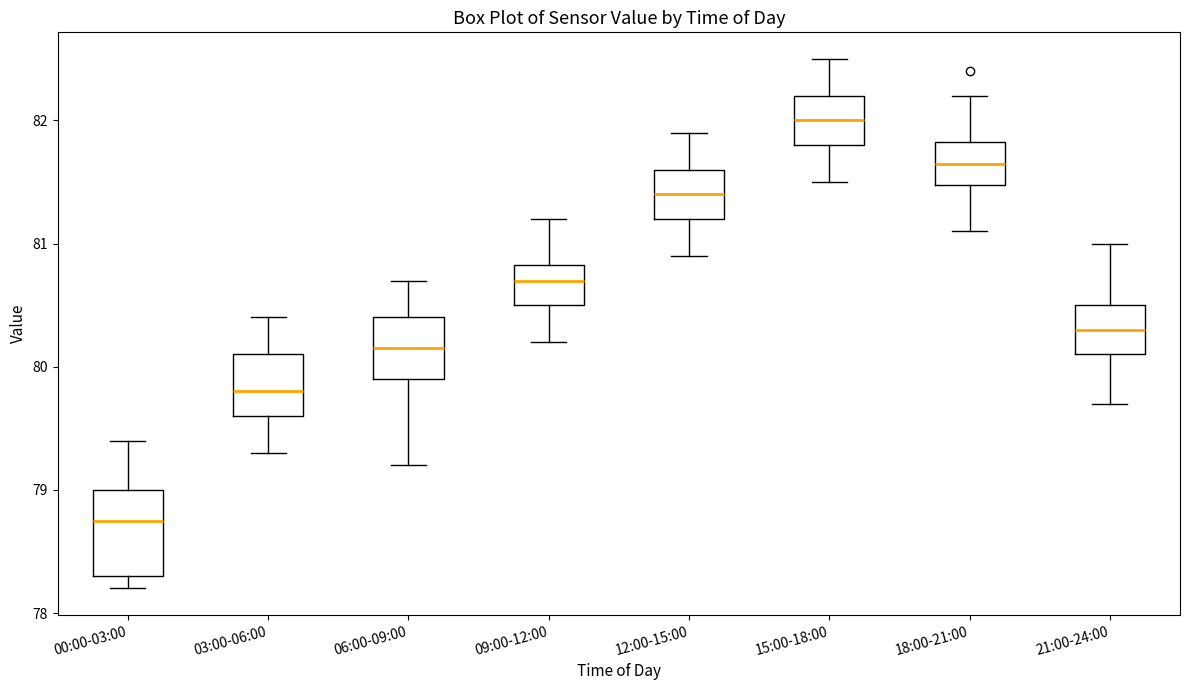

Reading left to right, read every box against the y-axis: the position of its median line, the range the box covers, and the ends of its whiskers. The values are not printed on the chart, so give them approximately, as read against the axis.

00:00-03:00: median 78.8, box 78.3 to 79.0, whiskers 78.2 to 79.4
03:00-06:00: median 79.8, box 79.6 to 80.1, whiskers 79.3 to 80.4
06:00-09:00: median 80.2, box 79.9 to 80.4, whiskers 79.2 to 80.7
09:00-12:00: median 80.7, box 80.5 to 80.8, whiskers 80.2 to 81.2
12:00-15:00: median 81.4, box 81.2 to 81.6, whiskers 80.9 to 81.9
15:00-18:00: median 82.0, box 81.8 to 82.2, whiskers 81.5 to 82.5
18:00-21:00: median 81.7, box 81.5 to 81.8, whiskers 81.1 to 82.2
21:00-24:00: median 80.3, box 80.1 to 80.5, whiskers 79.7 to 81.0